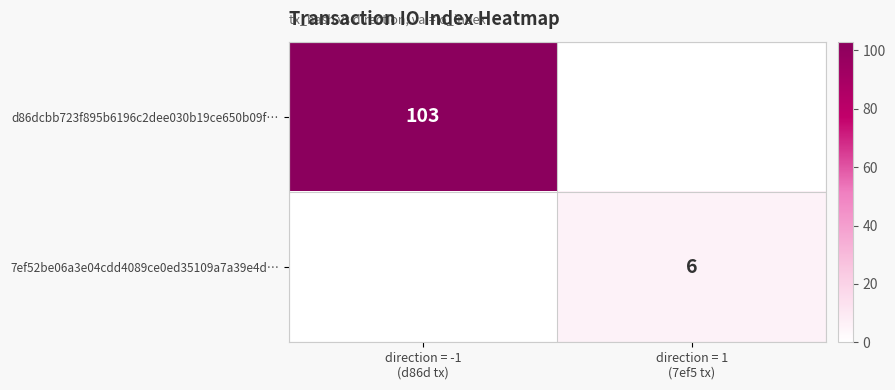

The 7ef52be06a3e04cdd4089ce0ed35109a7a39e4d… series shows 2 at direction = -1 (d86d tx). True or false?

False